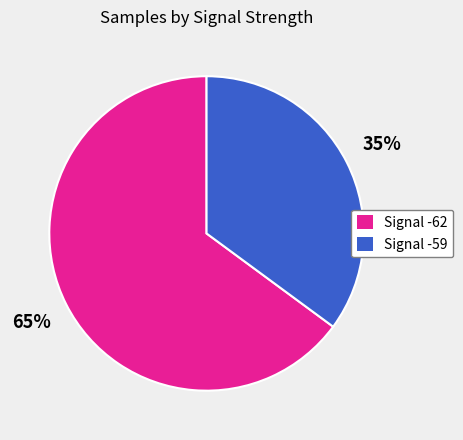

Does any single category account for the majority?

Yes